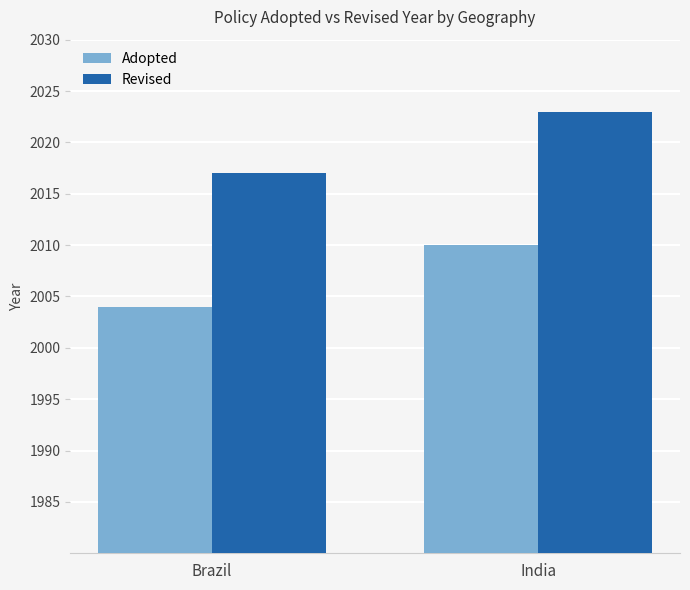

Reading left to right, transcribe all the data shown in this chart.

Adopted: 2004	2010
Revised: 2017	2023